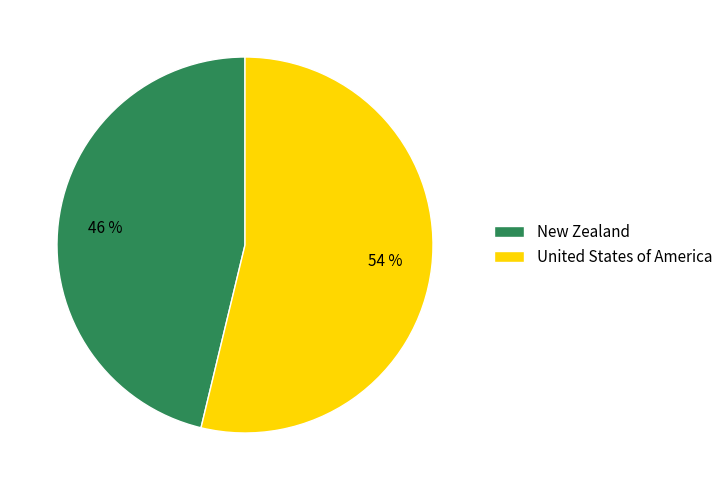

Rank the categories by value from lowest to highest.

New Zealand, United States of America